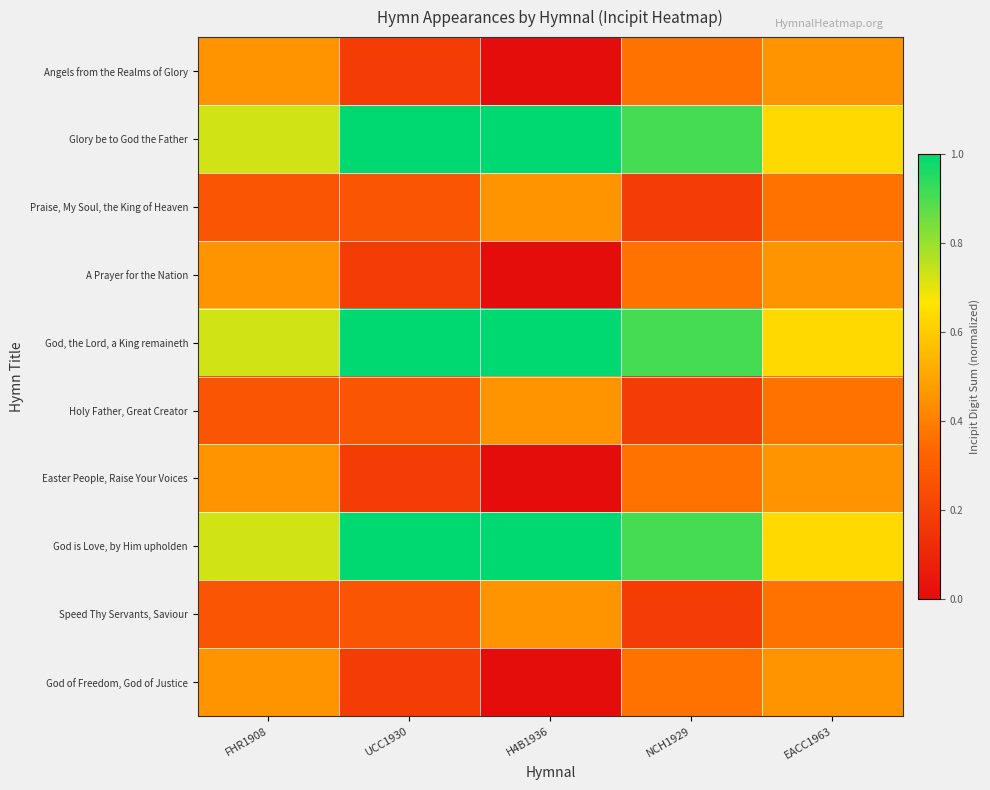

Rank the series at H4B1936 from lowest to highest value.

Angels from the Realms of Glory, A Prayer for the Nation, Easter People, Raise Your Voices, God of Freedom, God of Justice, Praise, My Soul, the King of Heaven, Holy Father, Great Creator, Speed Thy Servants, Saviour, Glory be to God the Father, God, the Lord, a King remaineth, God is Love, by Him upholden